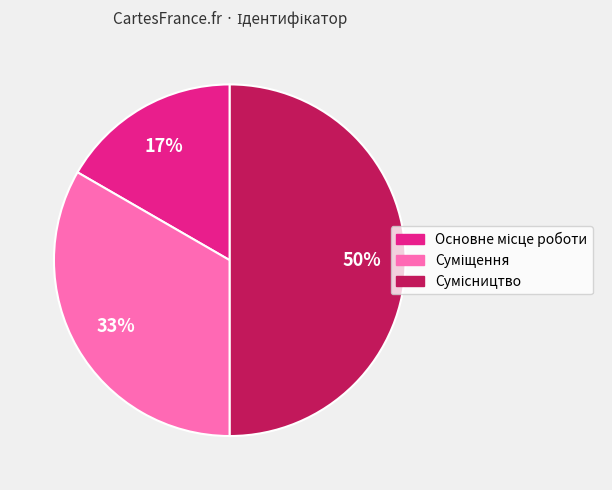

To the nearest percent, what is the average slice percentage?

33%